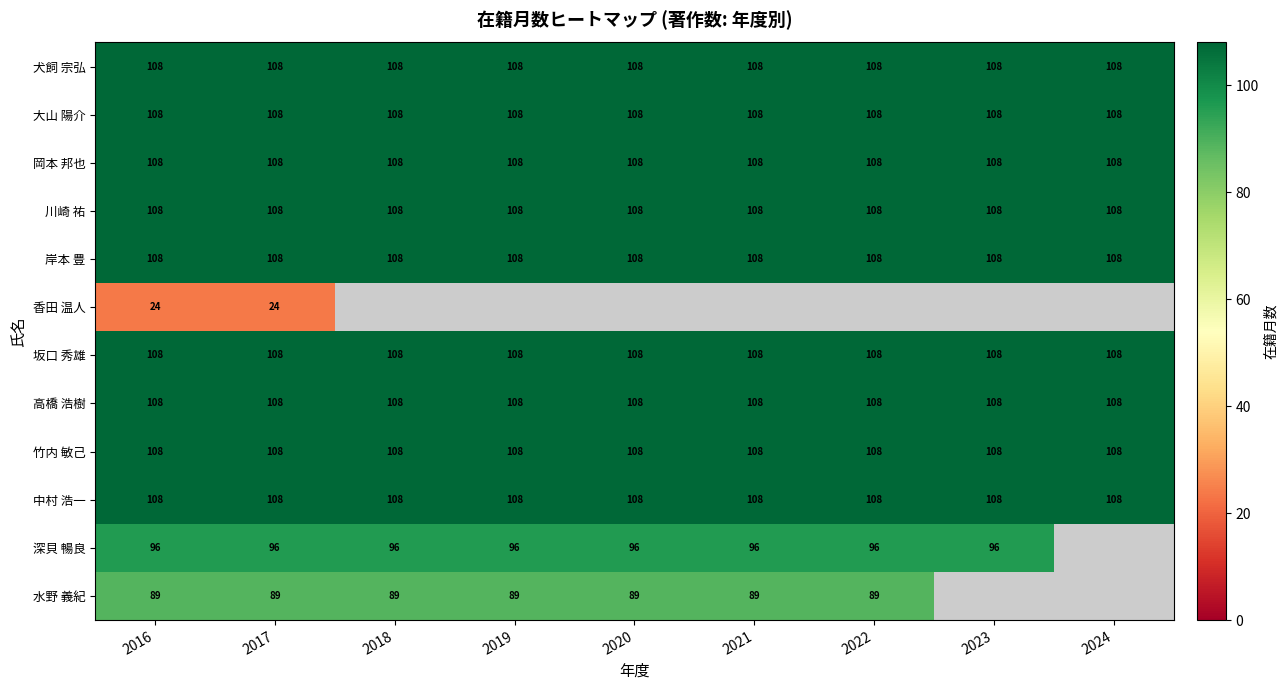

Read the 竹内 敏己 value at 2021.

108